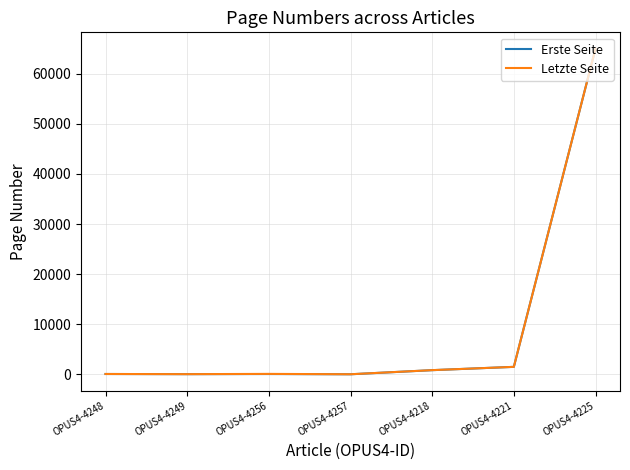

True or false: Erste Seite has a value of 844 at OPUS4-4218.

True